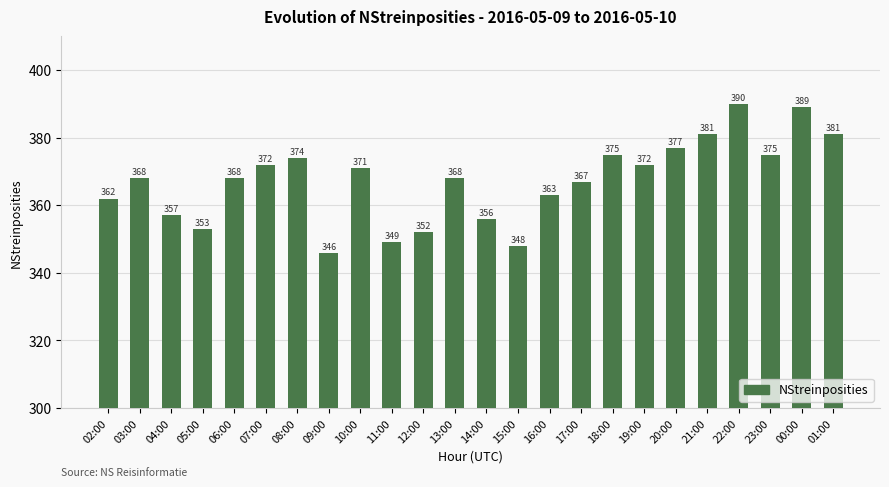

What is the label of the 9th bar from the right?

17:00